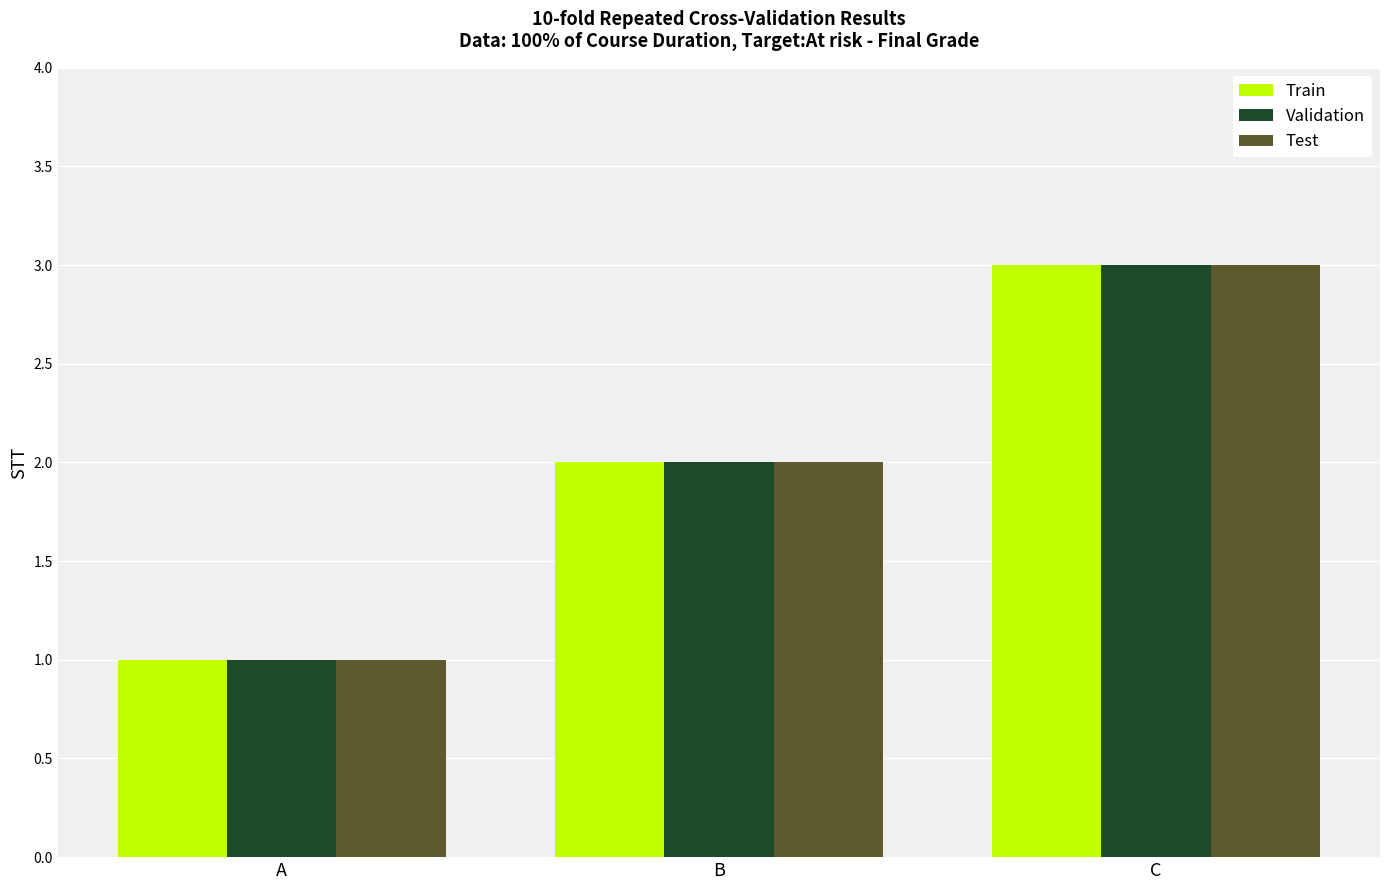

How many Train values are between 1 and 3?

3